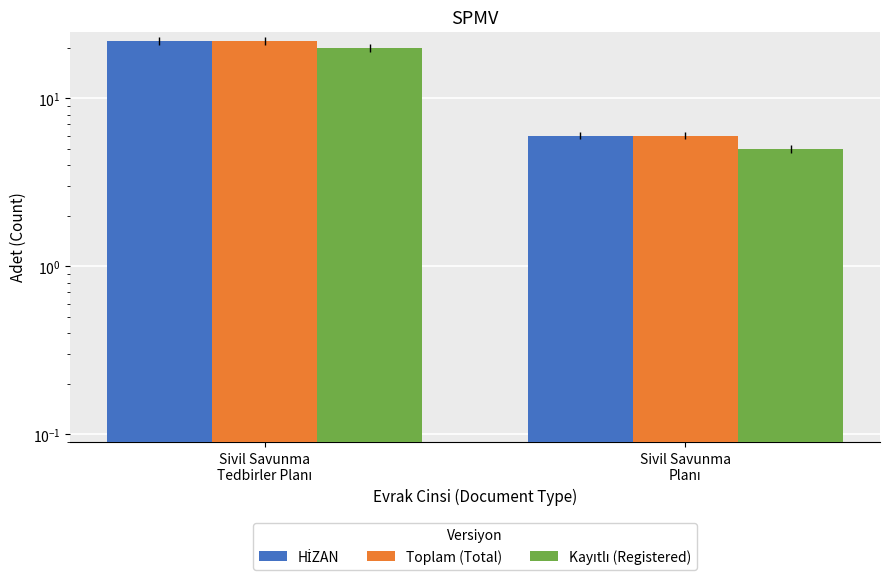

What is the value of the HİZAN bar at the 1st from the left?

22